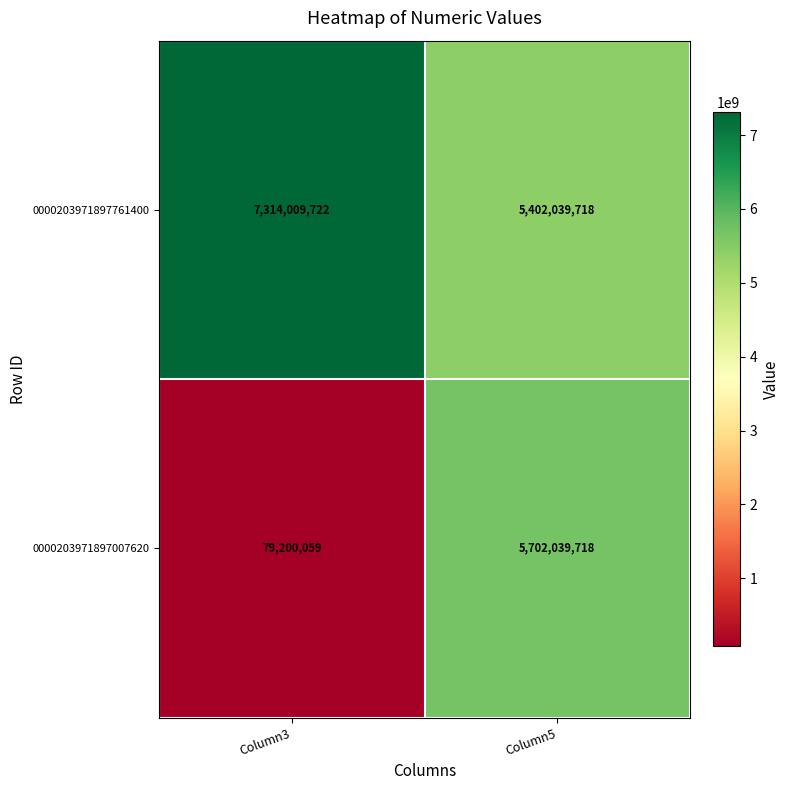

What is the maximum value for 0000203971897007620?

5702039718